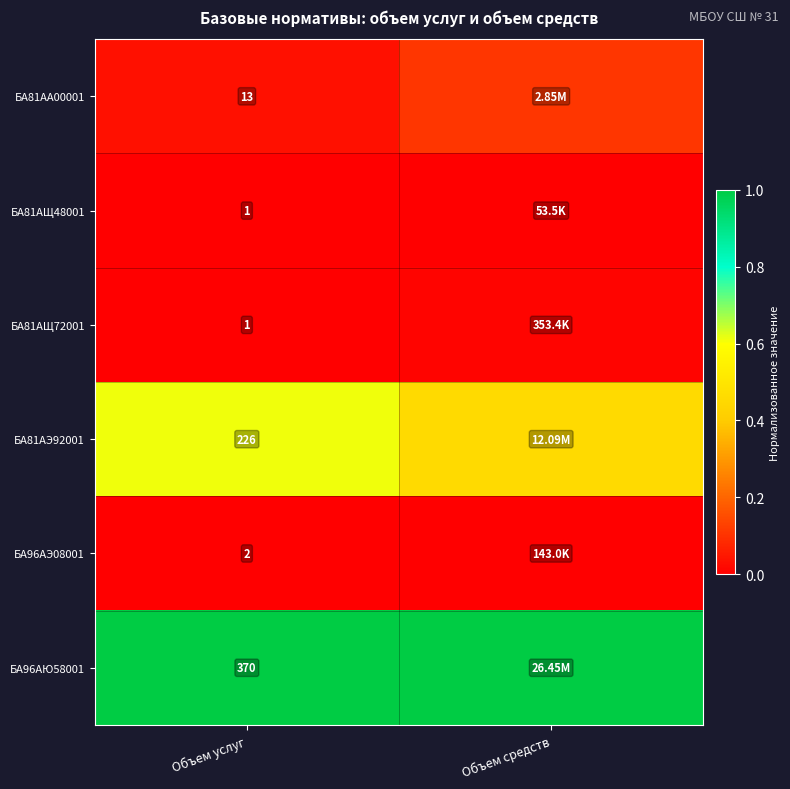

At which category is the sum across all series the highest?

Объем услуг